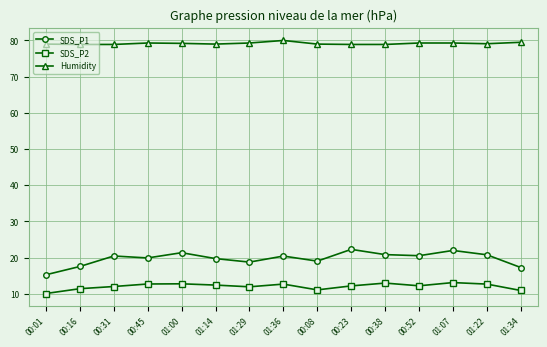

What is the sum of all SDS_P2 values?

180.7